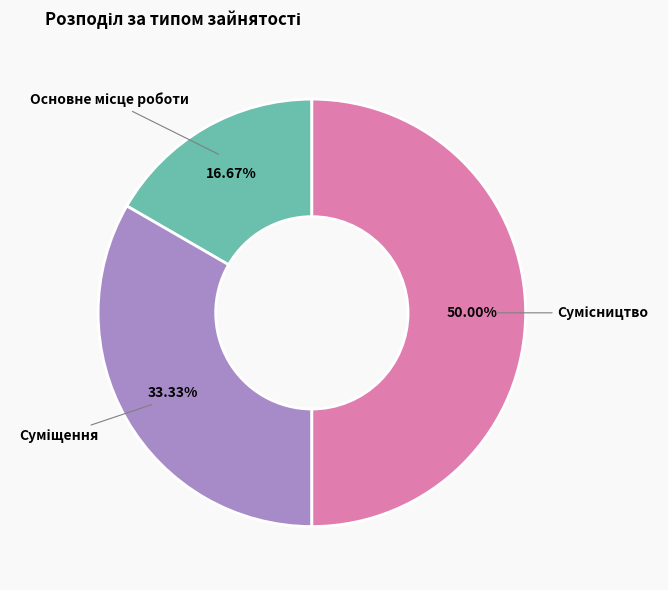

Which category has the smallest portion of the pie?

Основне місце роботи